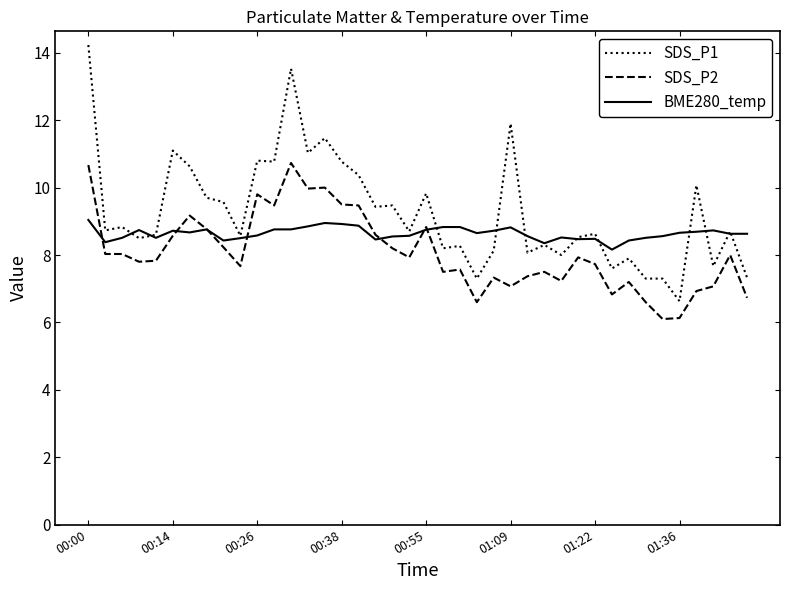

Rank the series by their average value, from lowest to highest.

SDS_P2, BME280_temp, SDS_P1